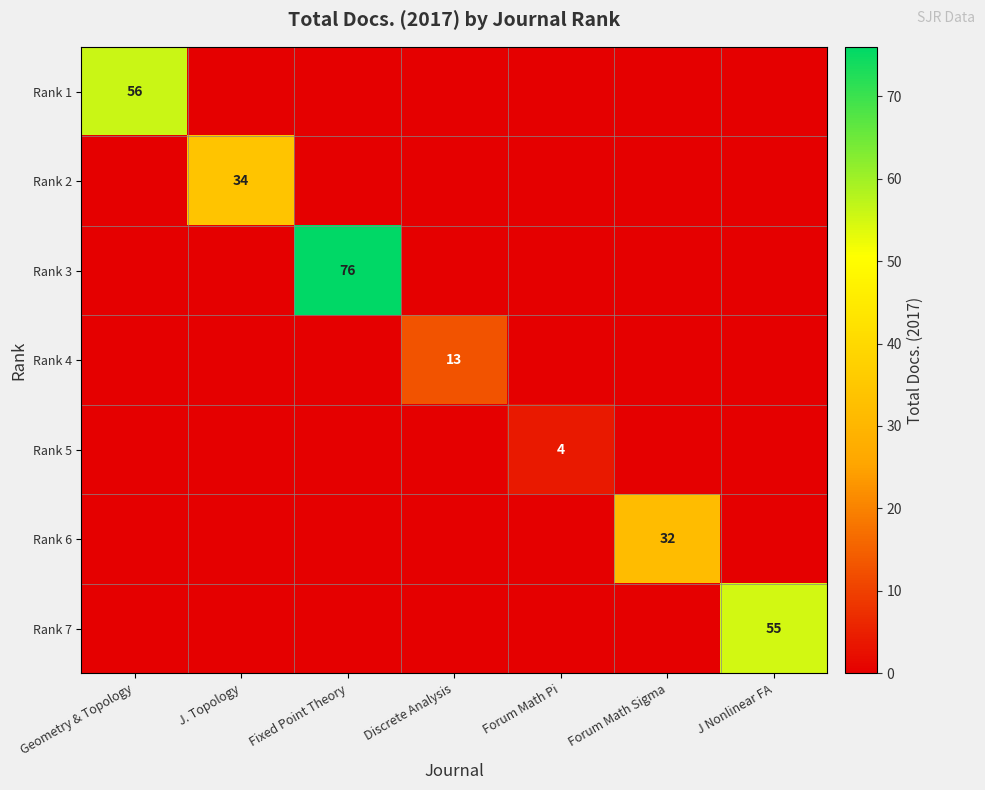

The value of Rank 4 at Discrete Analysis is 13. True or false?

True